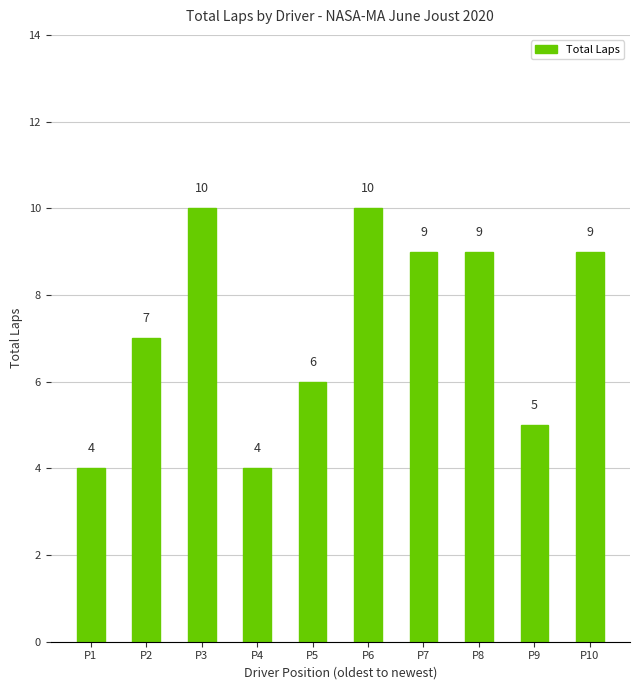

Does the chart contain stacked bars?

No